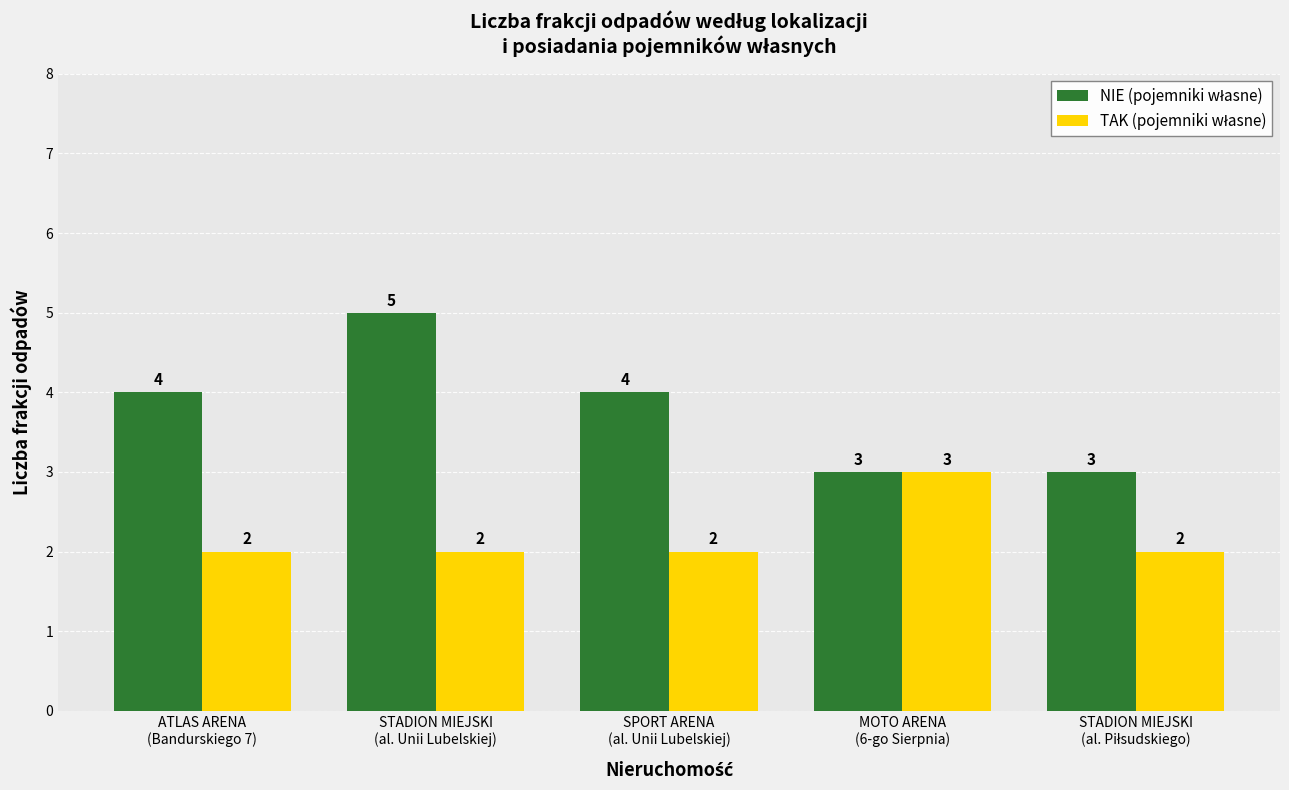

How many categories are shown in the chart?

5